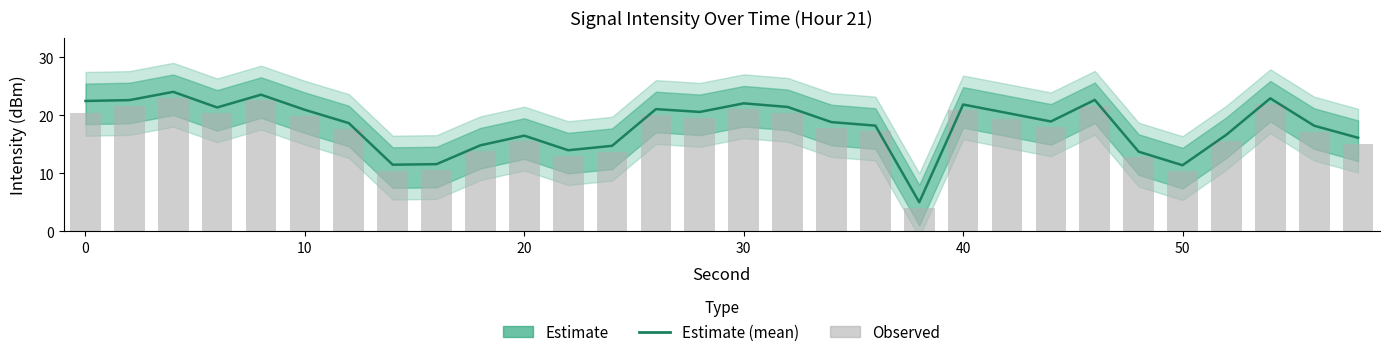

Which series has the largest range (max minus min)?

Estimate (mean)